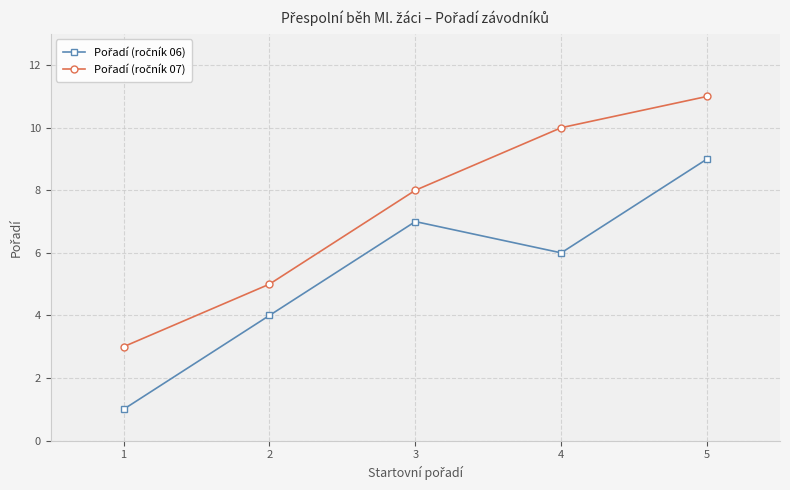

At which label is Pořadí (ročník 07) closest to 7?

3